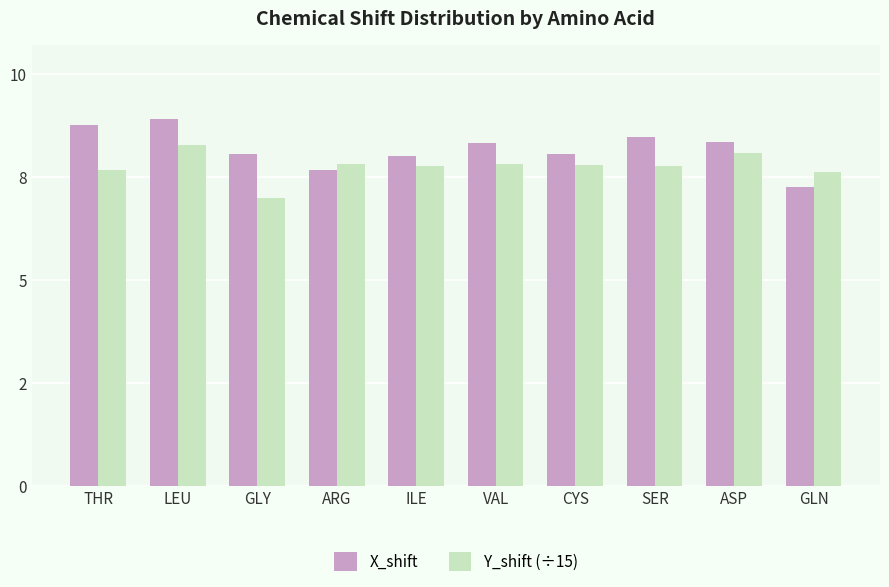

Rank the series by their average value, from highest to lowest.

X_shift, Y_shift (÷15)